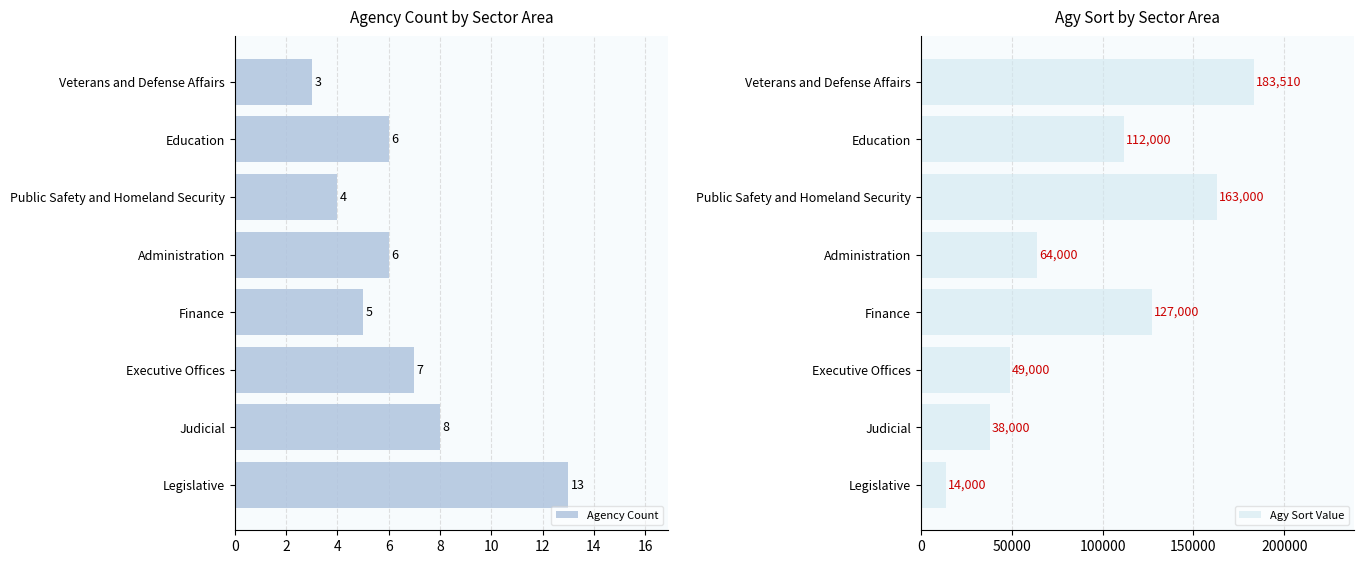

At which label is Agy Sort Value closest to 98755?

Education